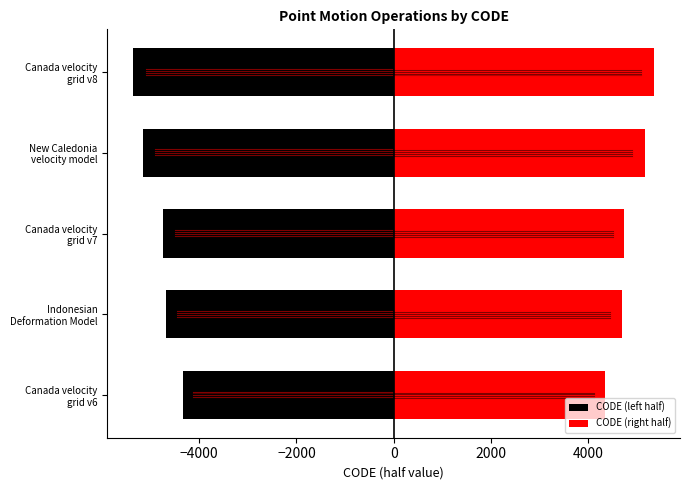

What is the minimum value for CODE (left half)?

-5353.5